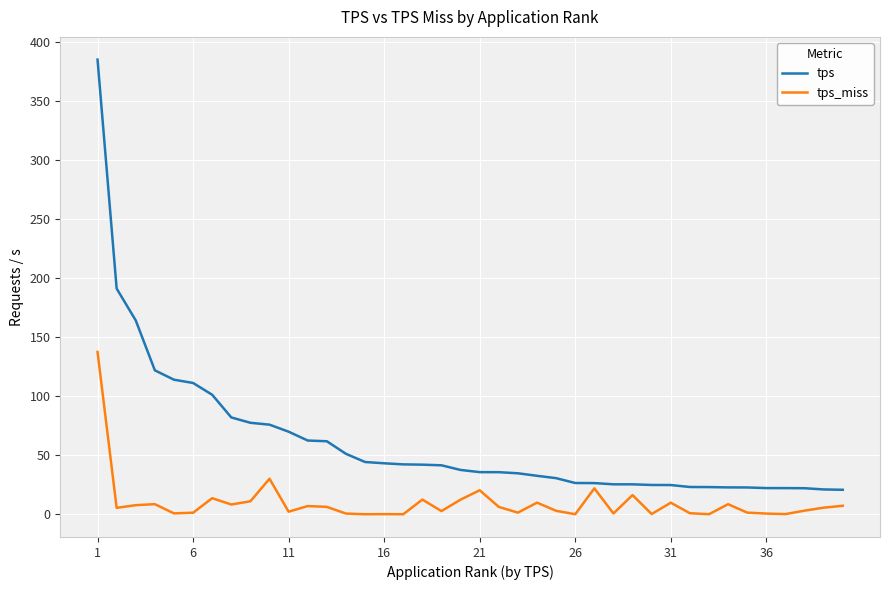

What is the highest value of the tps series?

385.1